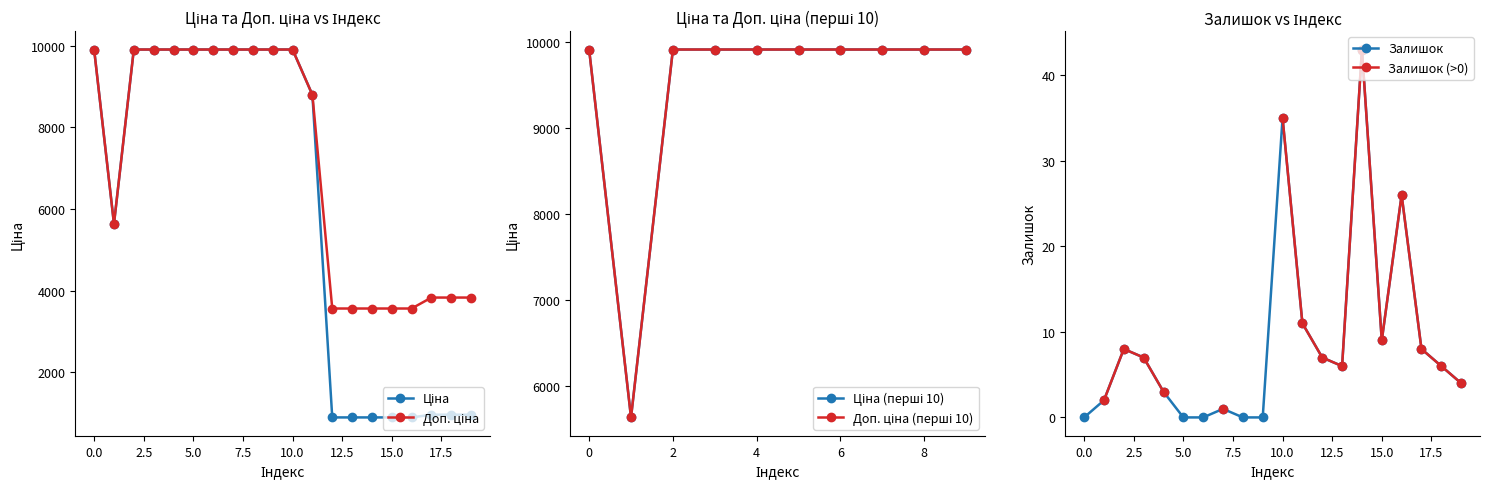

Does the chart display data point markers on the line(s)?

Yes